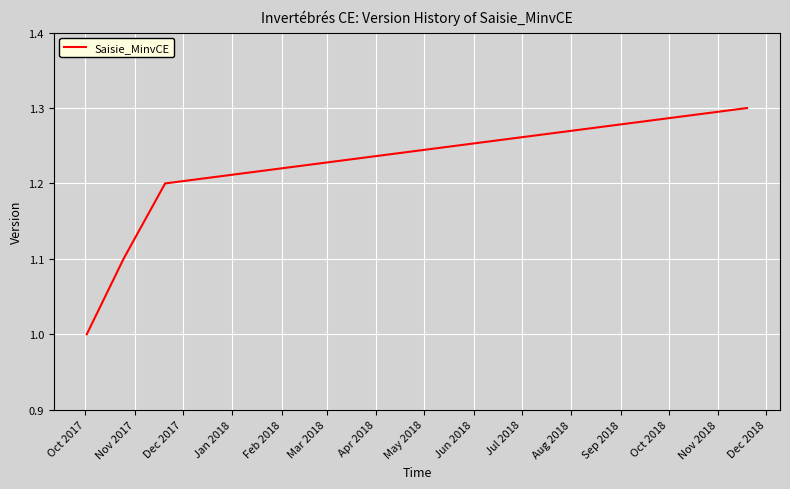

True or false: the data has more than 1 interior local peaks.

False